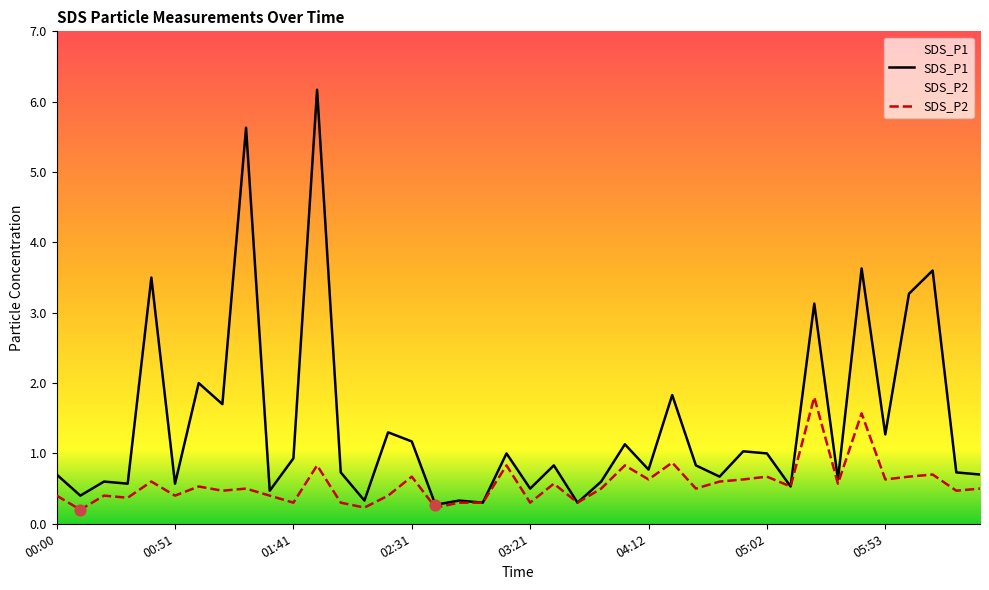

What are all the series names shown in the legend?

SDS_P1, SDS_P2